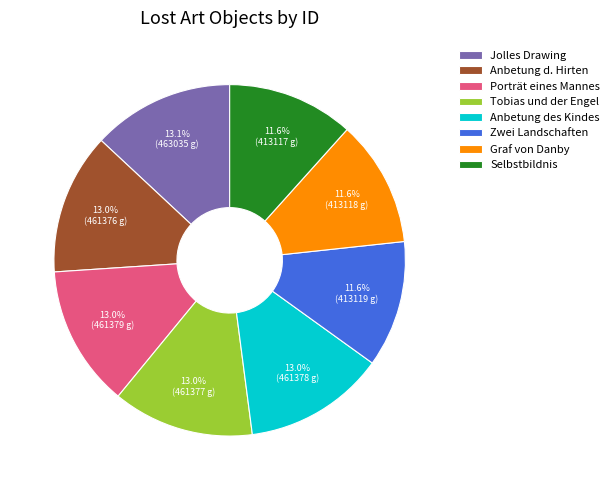

Do Tobias und der Engel and Zwei Landschaften together represent more than half of the pie?

No